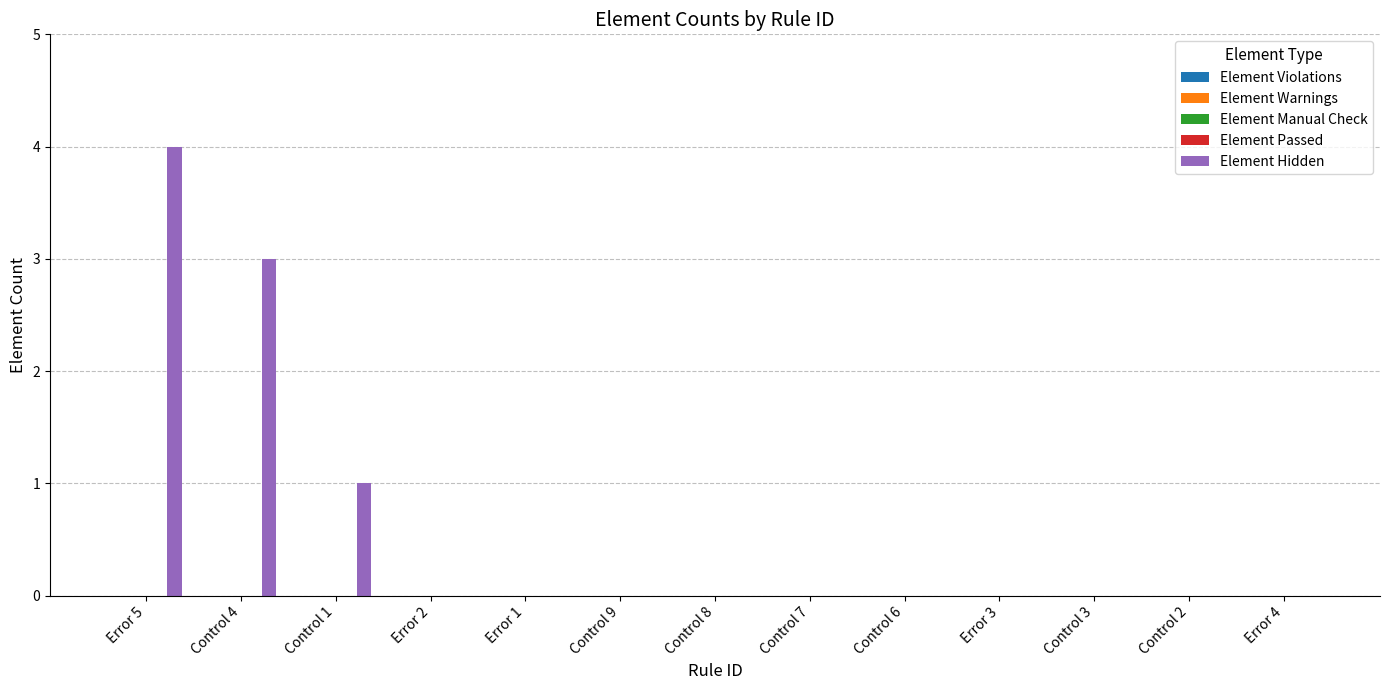

What is the sum of all values?

8